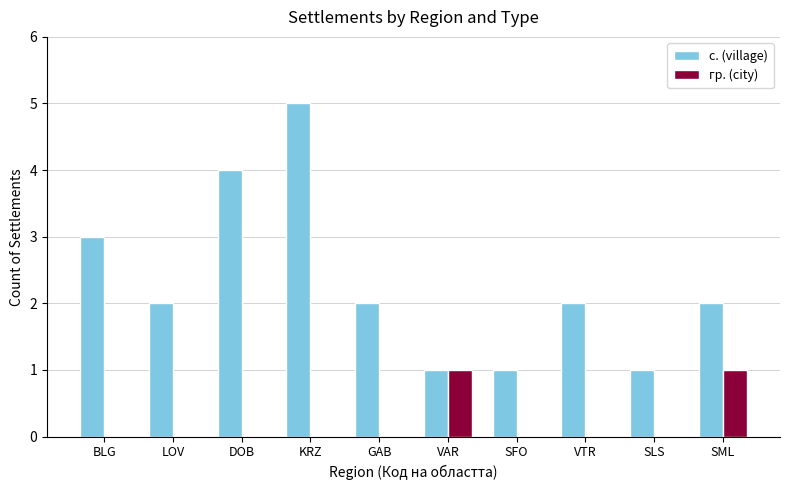

Reading right to left, list all the values displayed in this chart.

с. (village): SML=2	SLS=1	VTR=2	SFO=1	VAR=1	GAB=2	KRZ=5	DOB=4	LOV=2	BLG=3
гр. (city): SML=1	SLS=0	VTR=0	SFO=0	VAR=1	GAB=0	KRZ=0	DOB=0	LOV=0	BLG=0